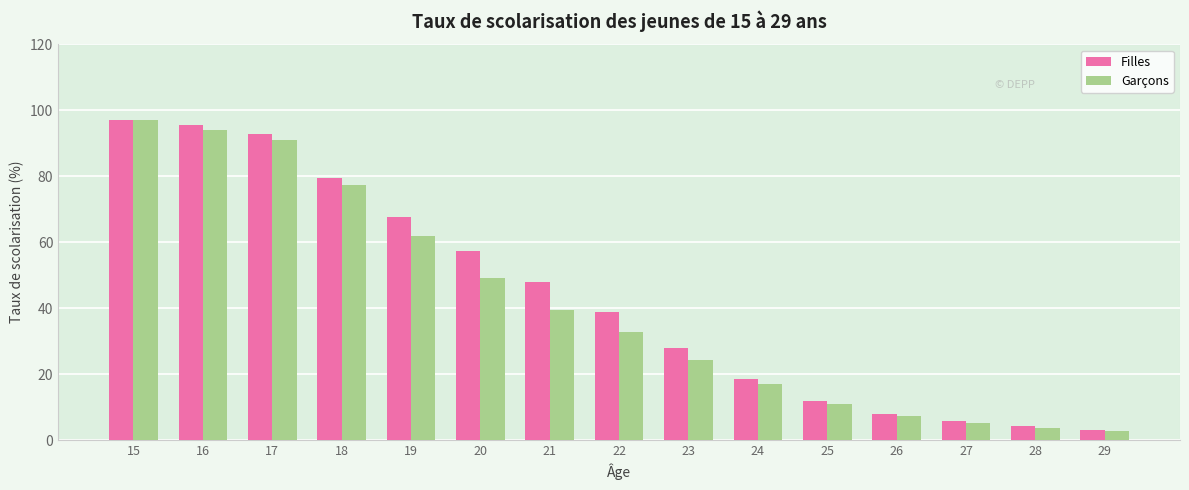

Rank the series by their average value, from highest to lowest.

Filles, Garçons